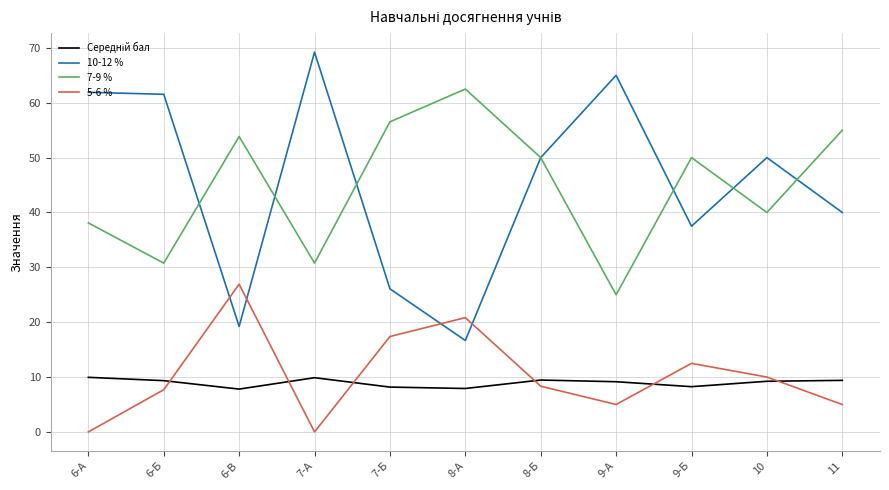

Does the chart display data point markers on the line(s)?

No